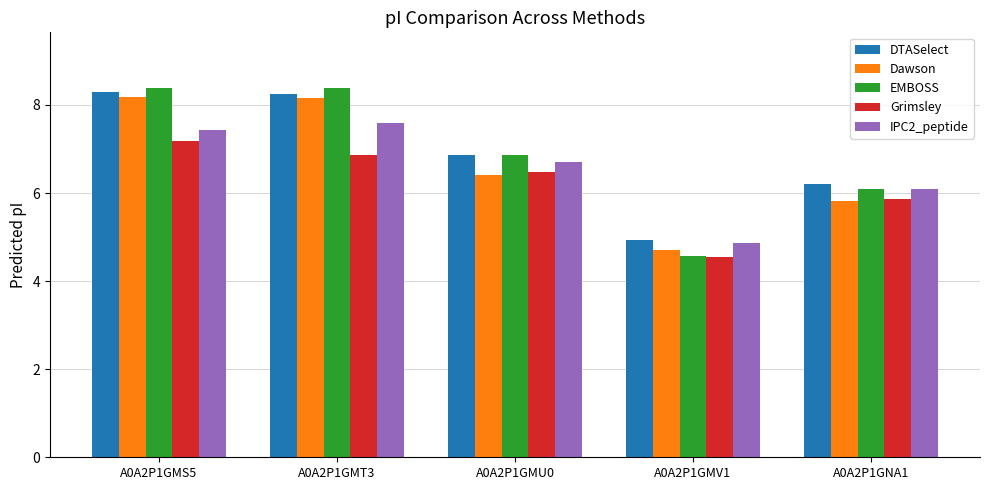

Is it true that Grimsley equals 8.0 at A0A2P1GNA1?

False